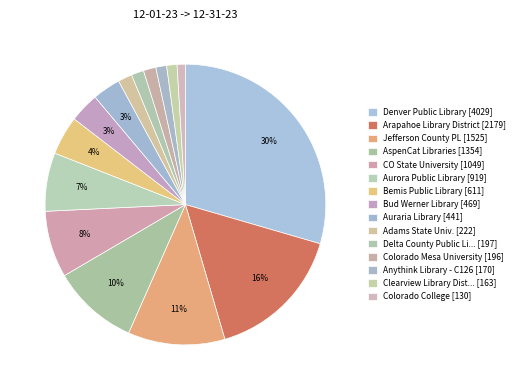

To the nearest percent, what is the average slice percentage?

7%